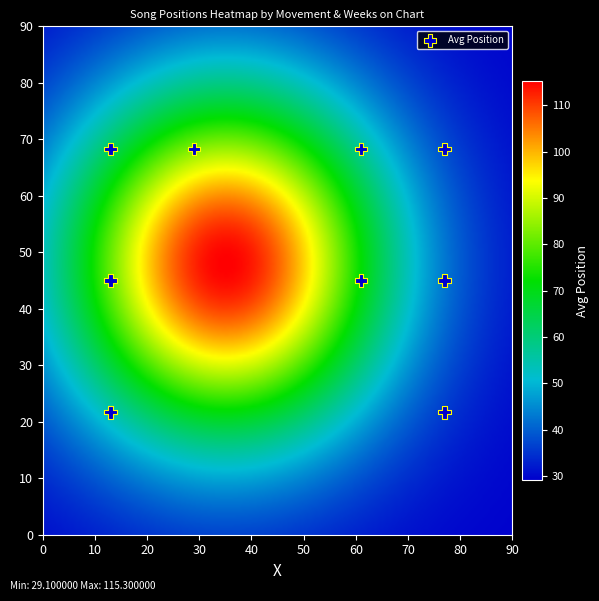

What is the range of Y values (max minus min)?

46.7